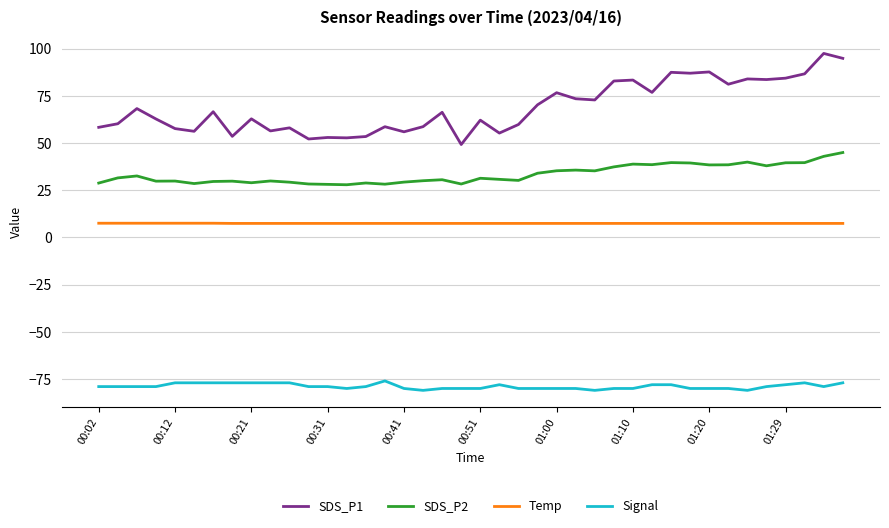

Which series has the largest range (max minus min)?

SDS_P1